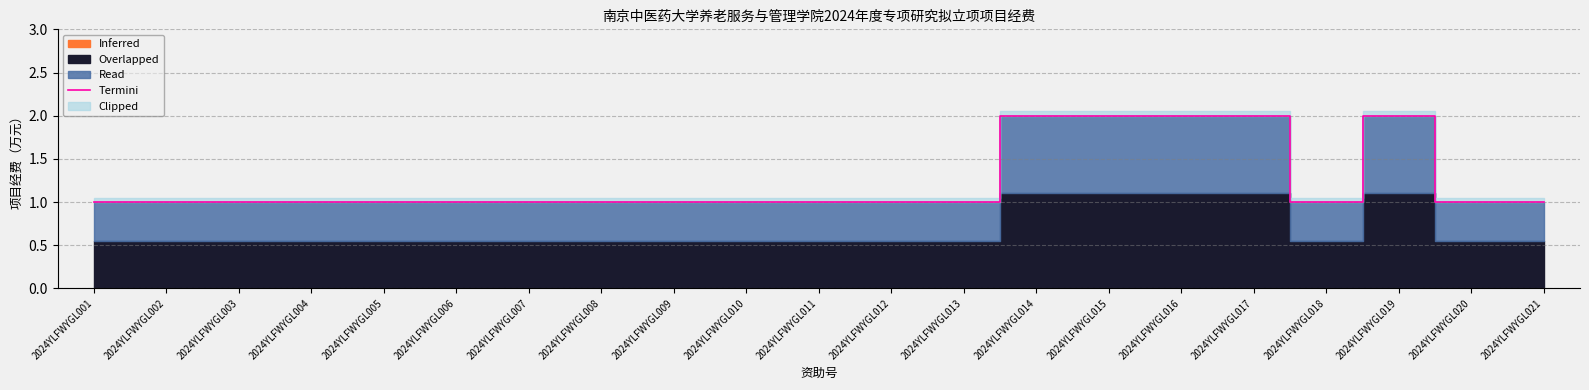

True or false: the data shows 0 at 2024YLFWYGL014.

False